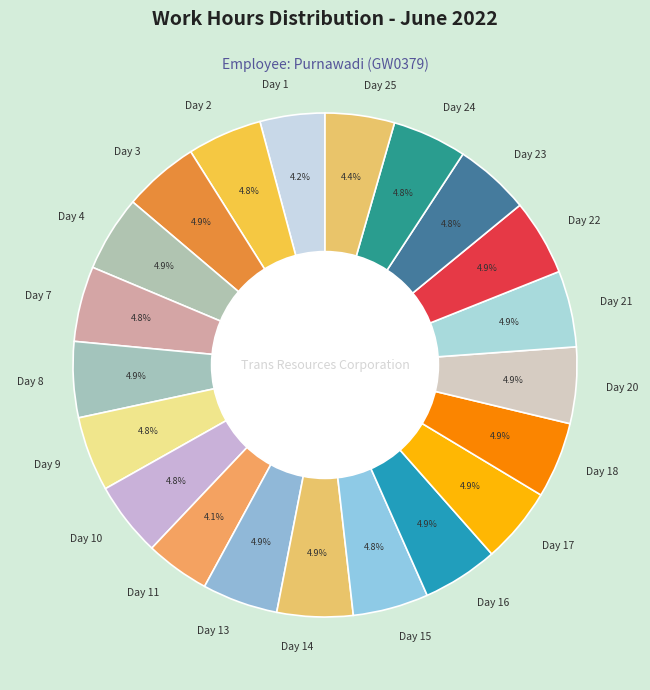

How many slices are in this pie chart?

21